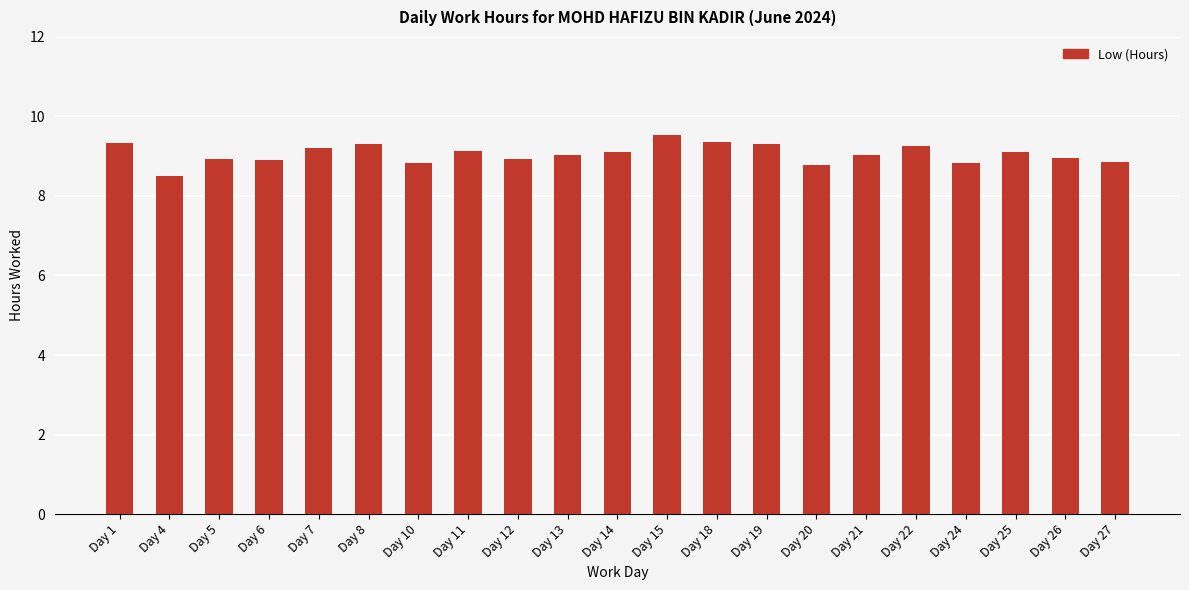

Approximately how many times larger is the value at Day 18 compared to Day 1?

1.0